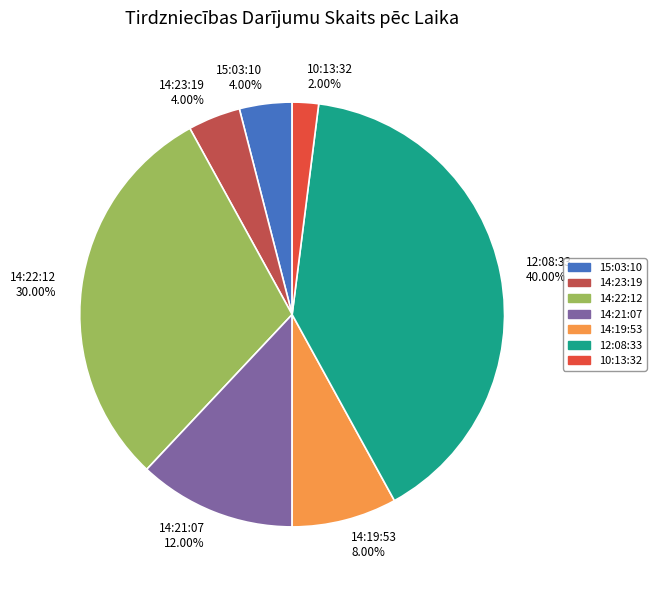

What percentage is the 14:19:53 slice, to the nearest percent?

8%